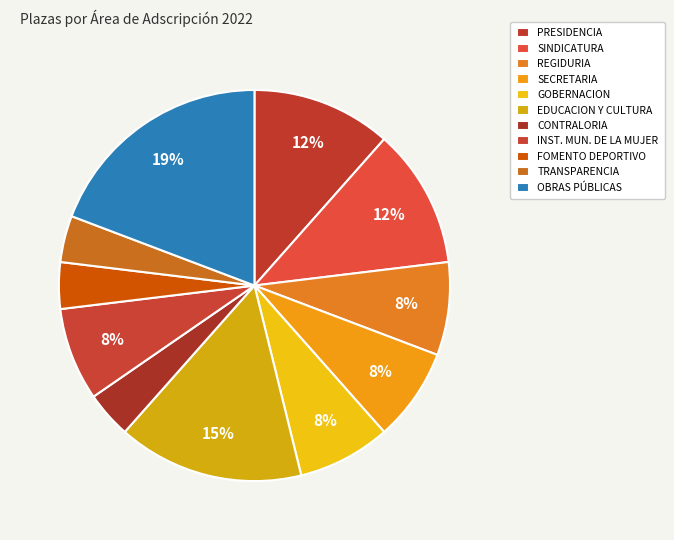

Between EDUCACION Y CULTURA and SINDICATURA, which is larger?

EDUCACION Y CULTURA